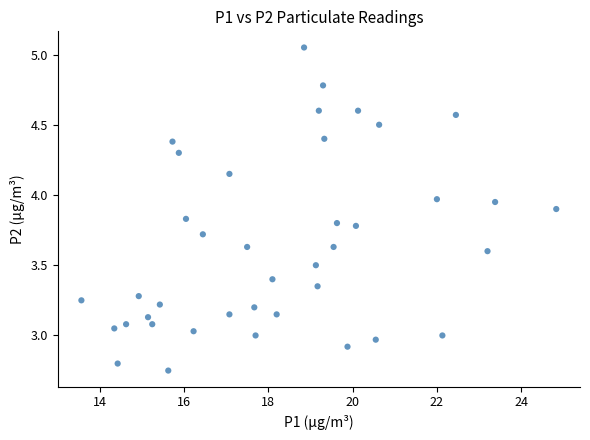

What is the range of Y values (max minus min)?

2.3